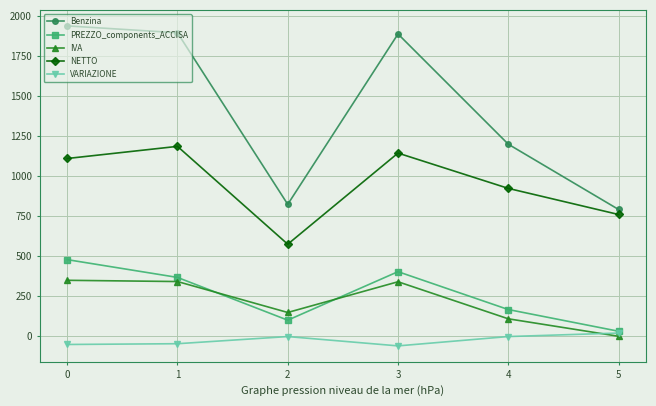

How many interior local valleys does the Benzina series have?

1